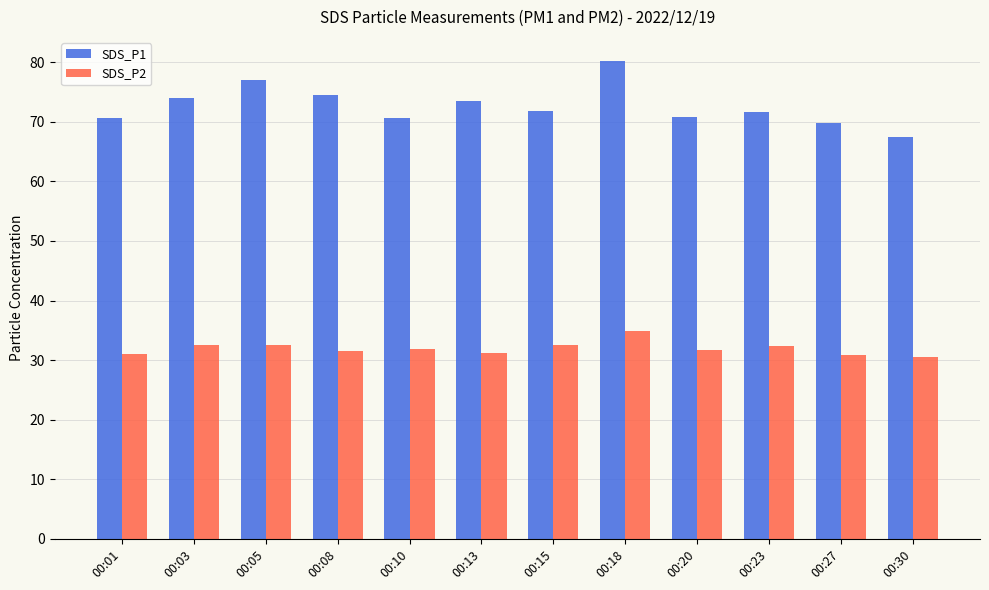

What is the sum of the SDS_P2 values at 00:13 and 00:15?

63.8